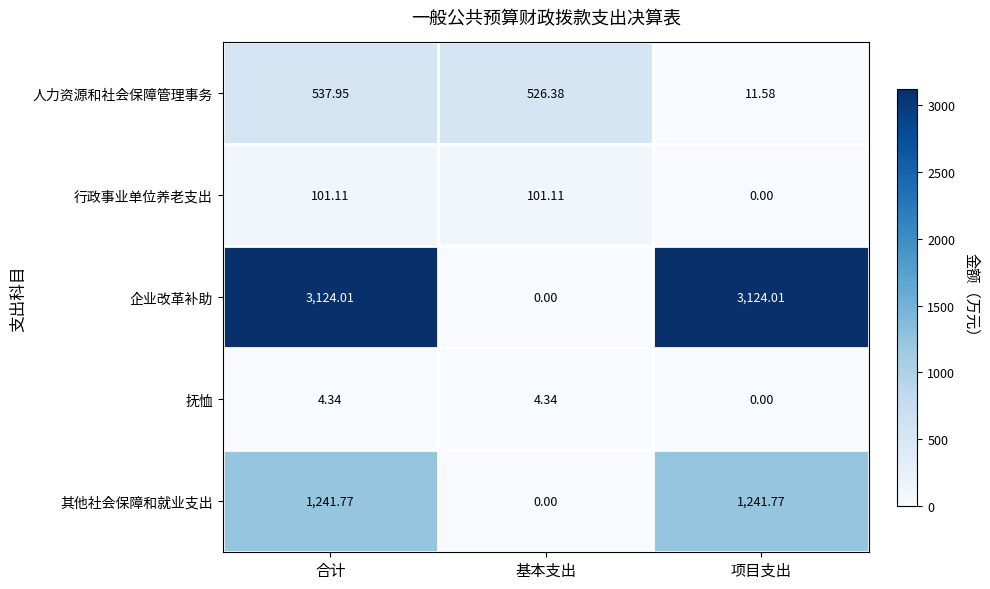

At which category is the sum across all series the highest?

合计